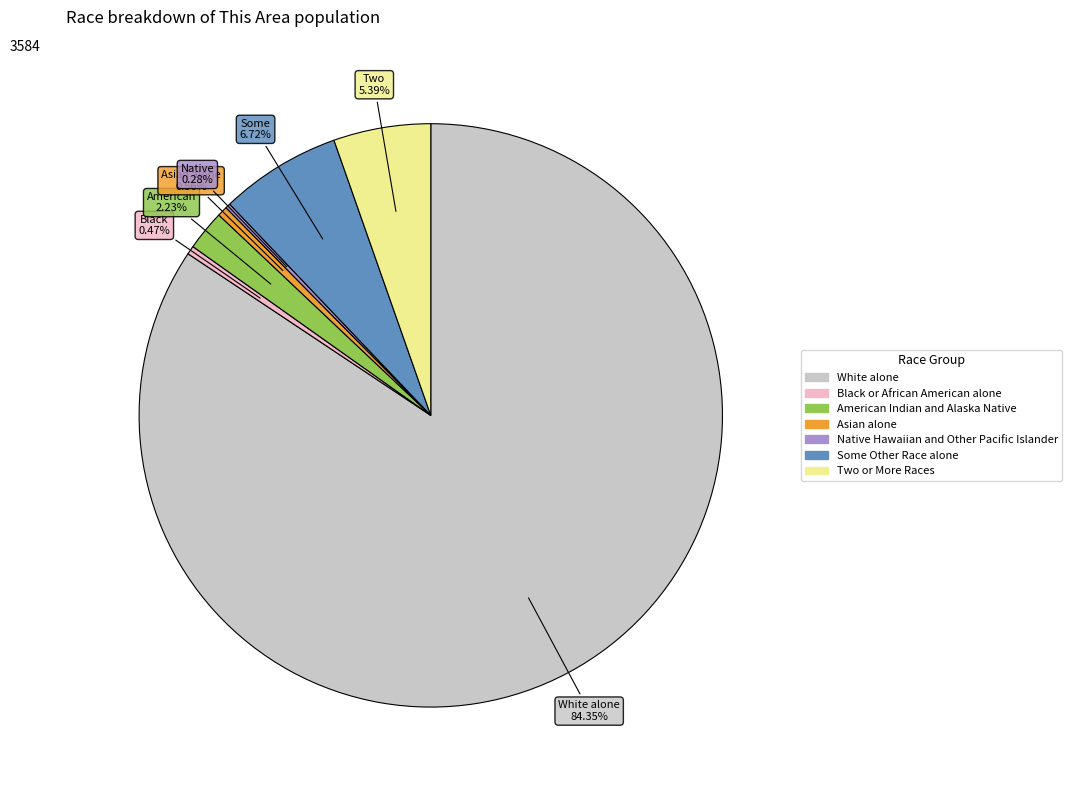

Between Black or African American alone and Two or More Races, which is larger?

Two or More Races